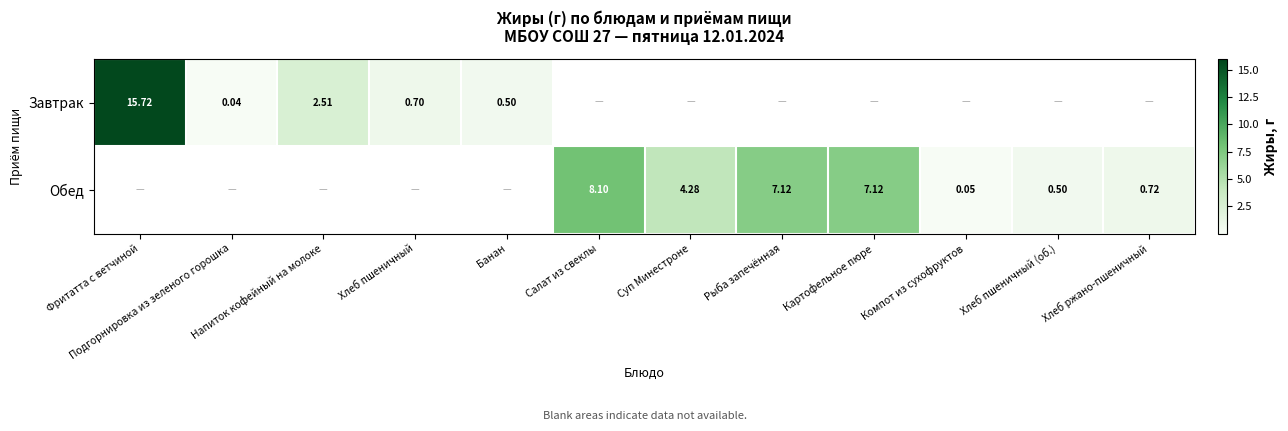

Is the value of Обед at Компот из сухофруктов greater than the value of Завтрак at Банан?

No